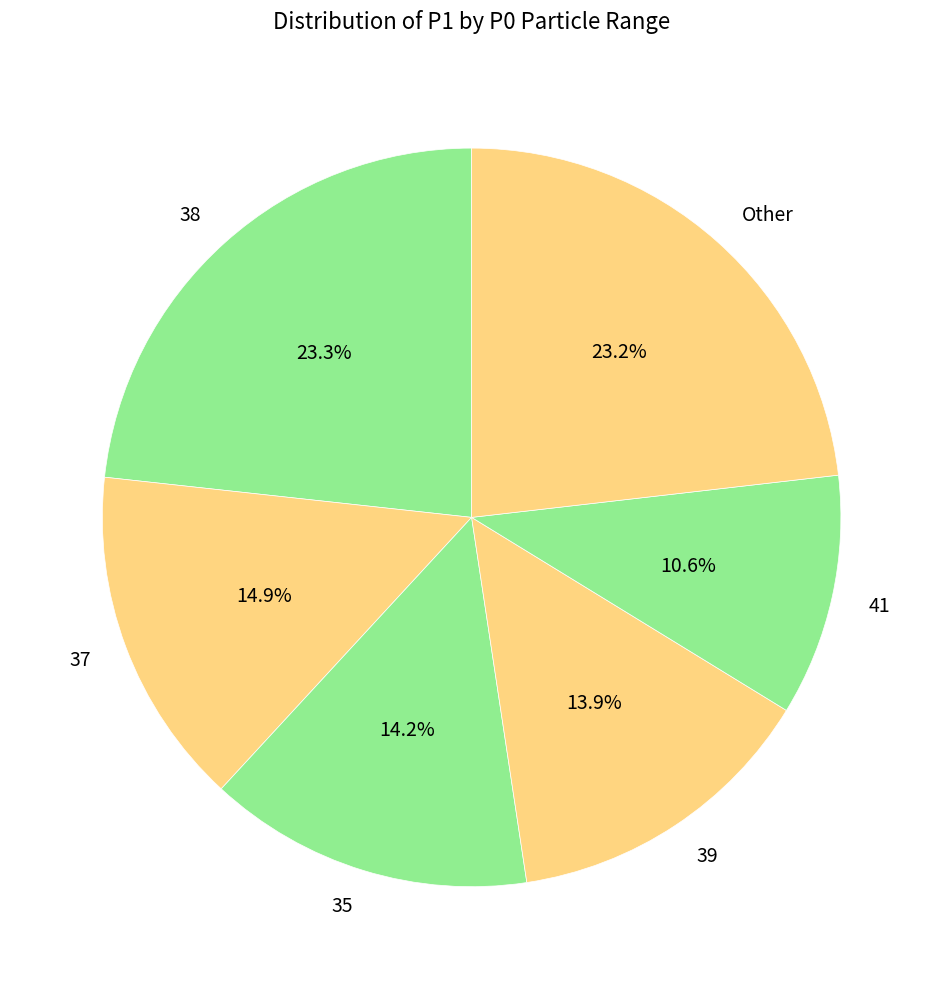

How many segments does this pie chart have?

6